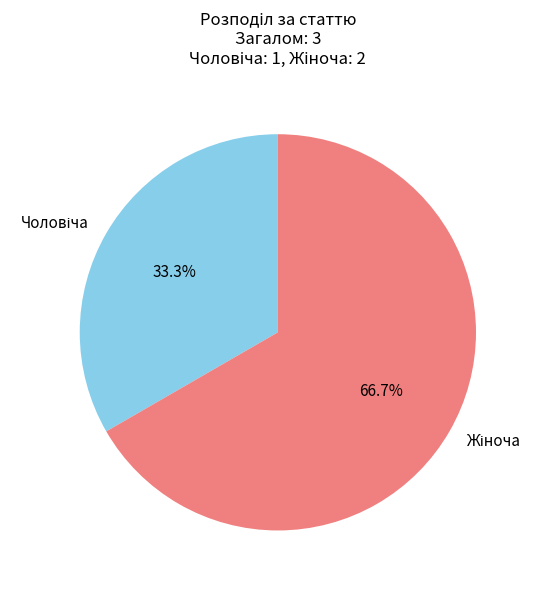

Does any single category account for the majority?

Yes